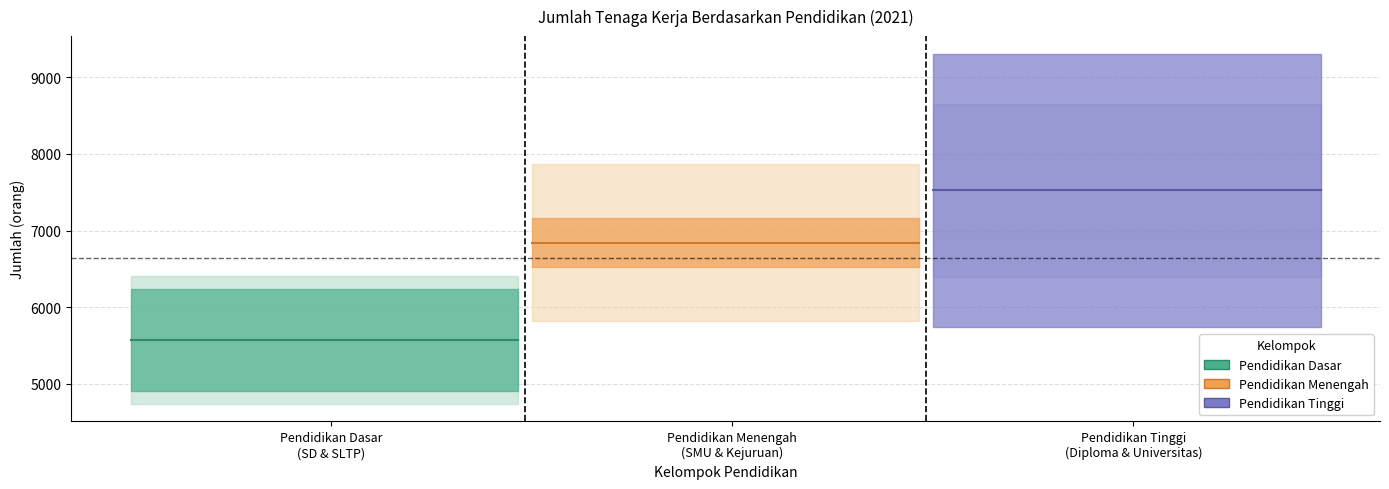

Does the chart display data point markers on the line(s)?

No